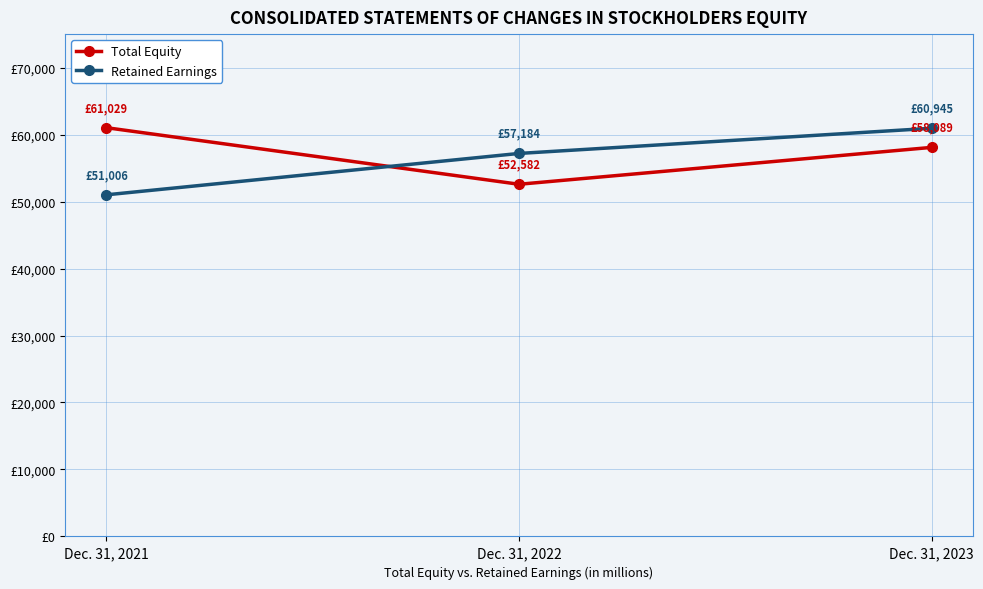

What are all the series names shown in the legend?

Total Equity, Retained Earnings